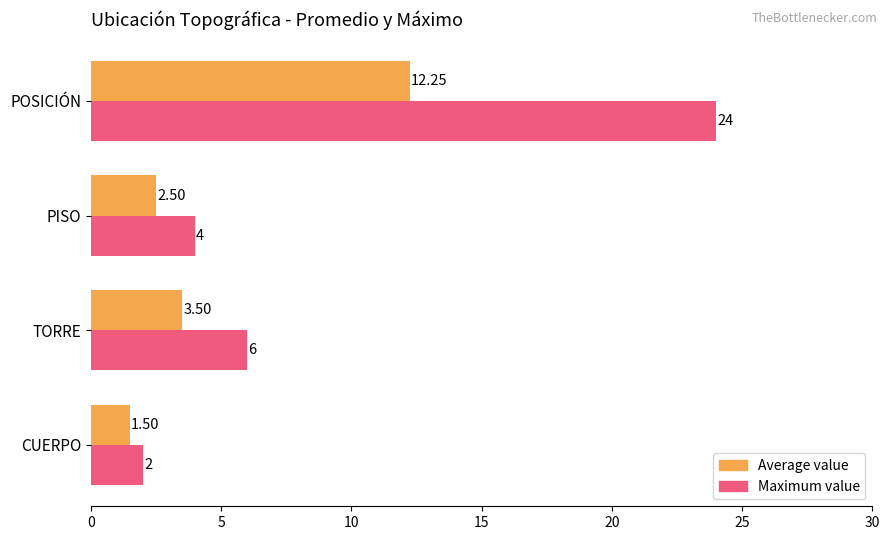

At which label is Maximum value closest to 13?

TORRE